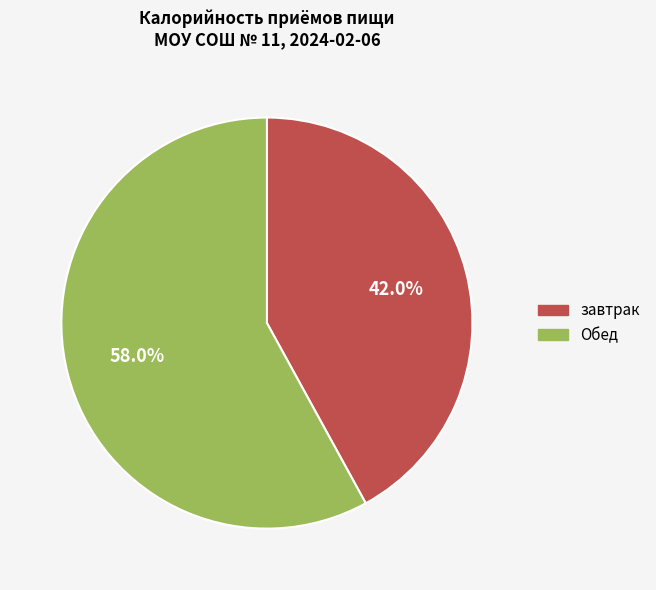

What percentage is NOT represented by Обед?

42.0%